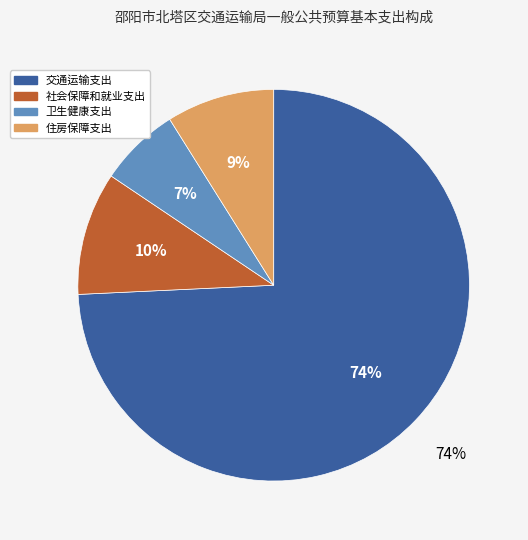

To the nearest percent, what is the combined percentage of 住房保障支出 and 社会保障和就业支出?

19%